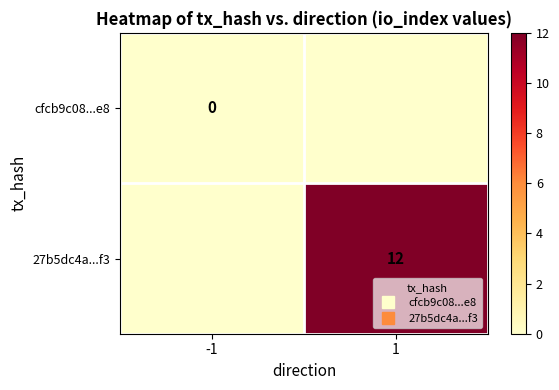

Rank the series by their maximum value, from highest to lowest.

27b5dc4a...f3, cfcb9c08...e8